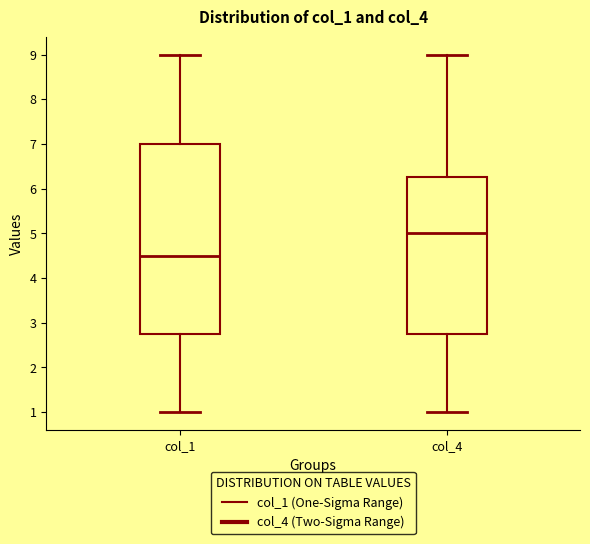

Which box has the lowest median line?

col_1